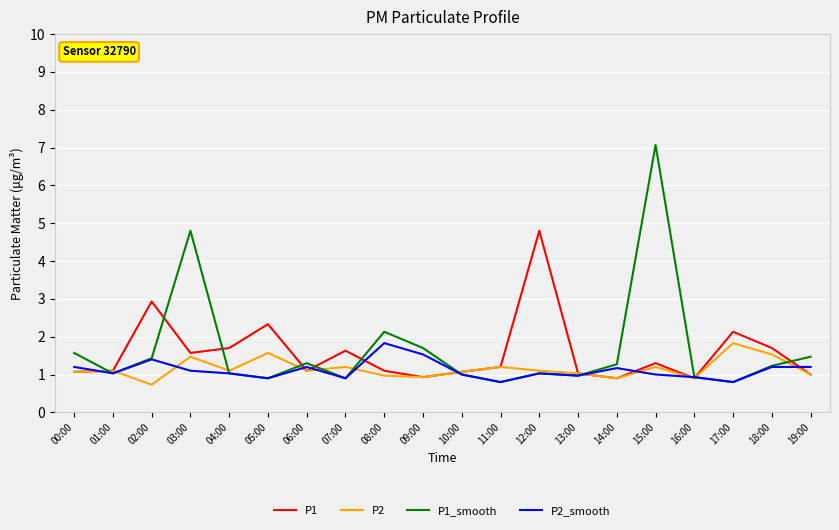

The value of P1 at 16:00 is 0.9. True or false?

True